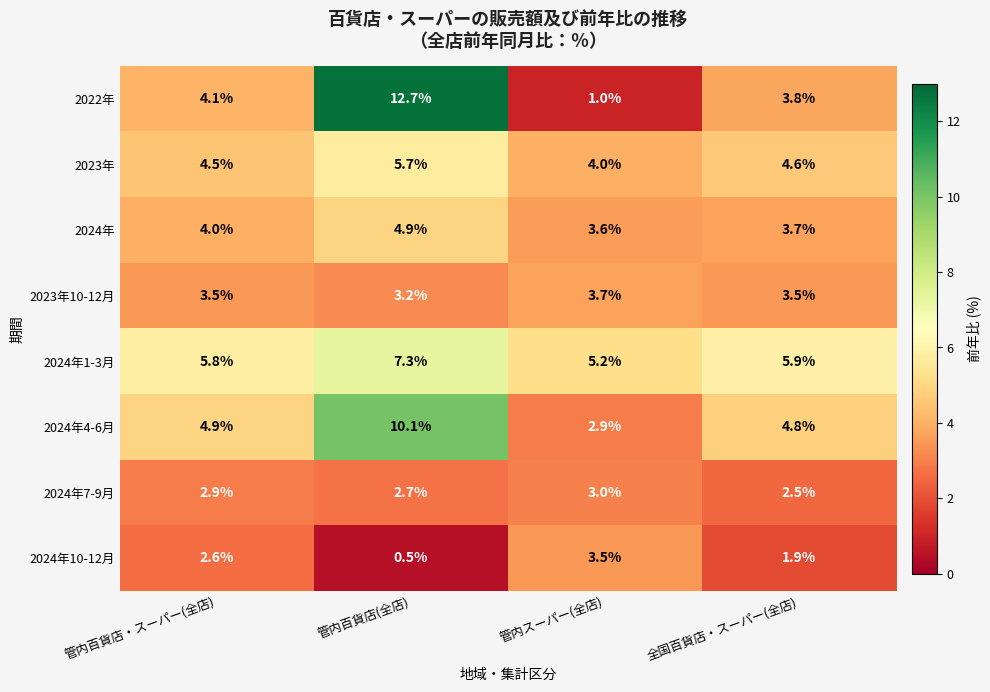

Which series has the largest range (max minus min)?

2022年